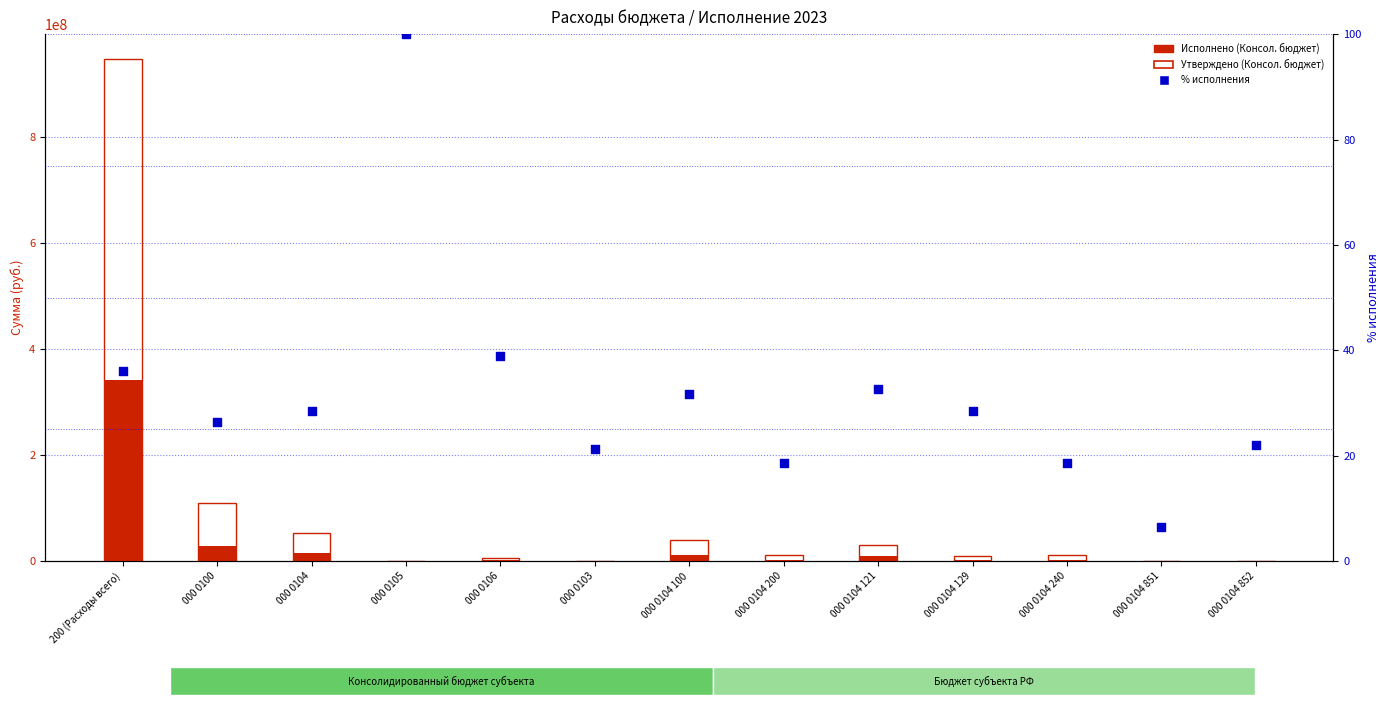

Which series has the largest Y range (max minus min)?

Утверждено (Консол. бюджет)